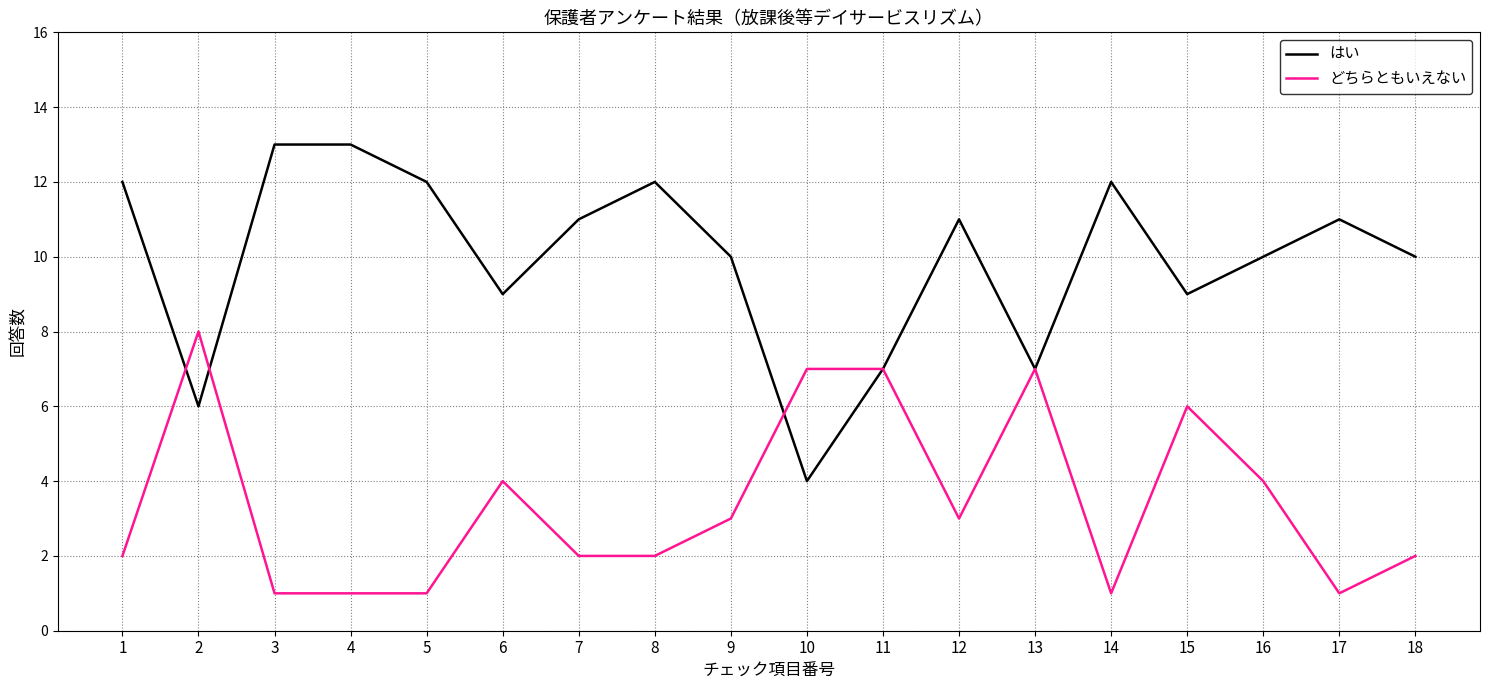

Reading right to left, transcribe all the data shown in this chart.

はい: 10	11	10	9	12	7	11	7	4	10	12	11	9	12	13	13	6	12
どちらともいえない: 2	1	4	6	1	7	3	7	7	3	2	2	4	1	1	1	8	2